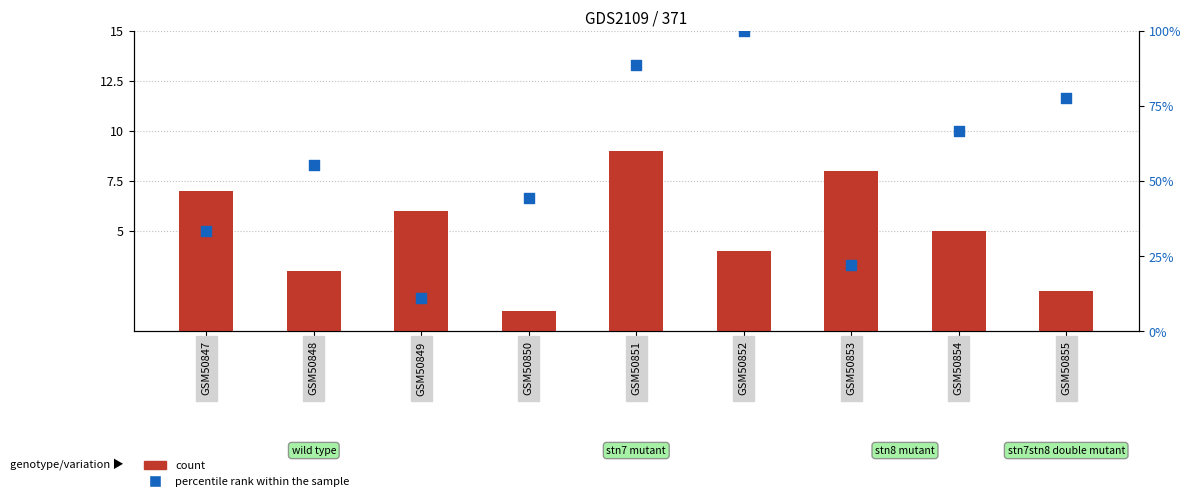

At which category is the sum across all series the highest?

GSM50851